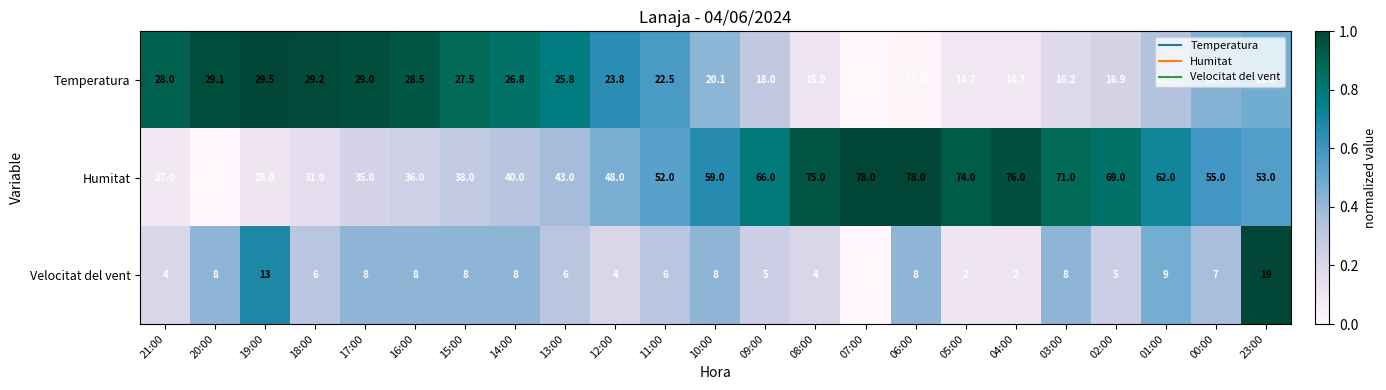

What is the maximum value shown in the chart?

78.0